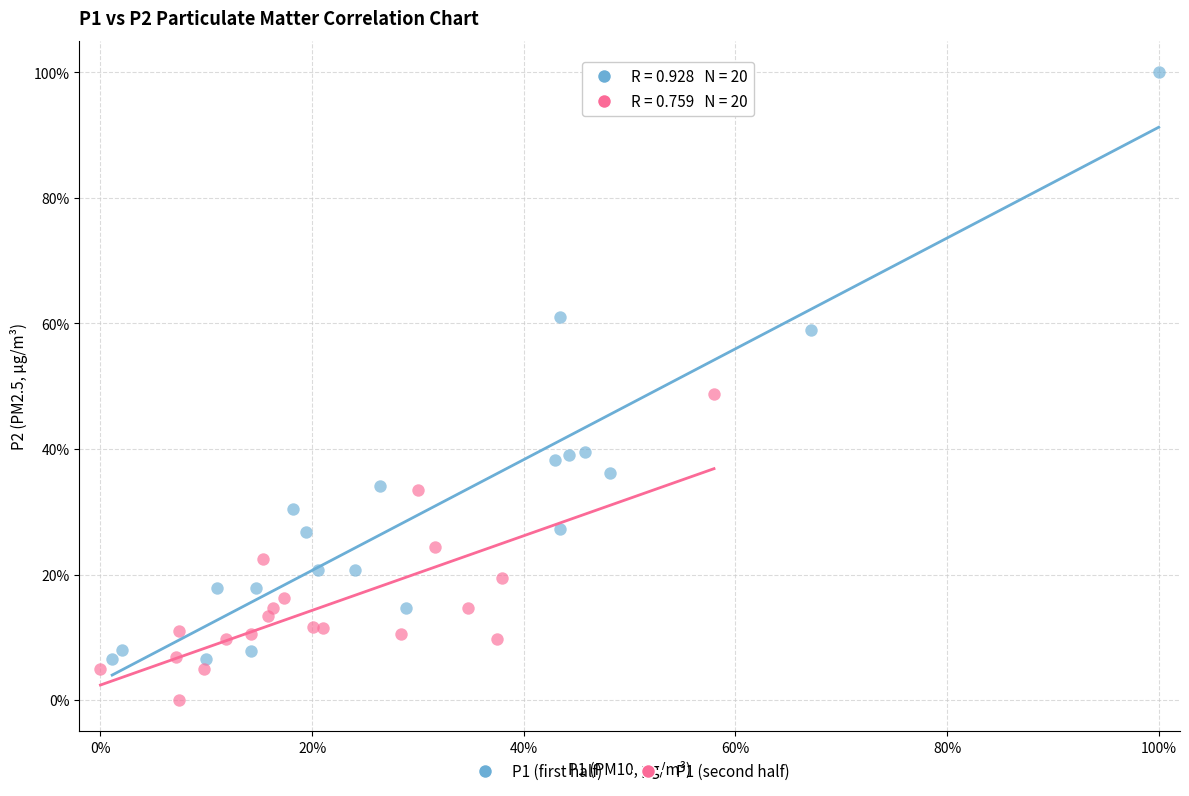

Which series reaches the minimum Y coordinate?

P1 (second half)